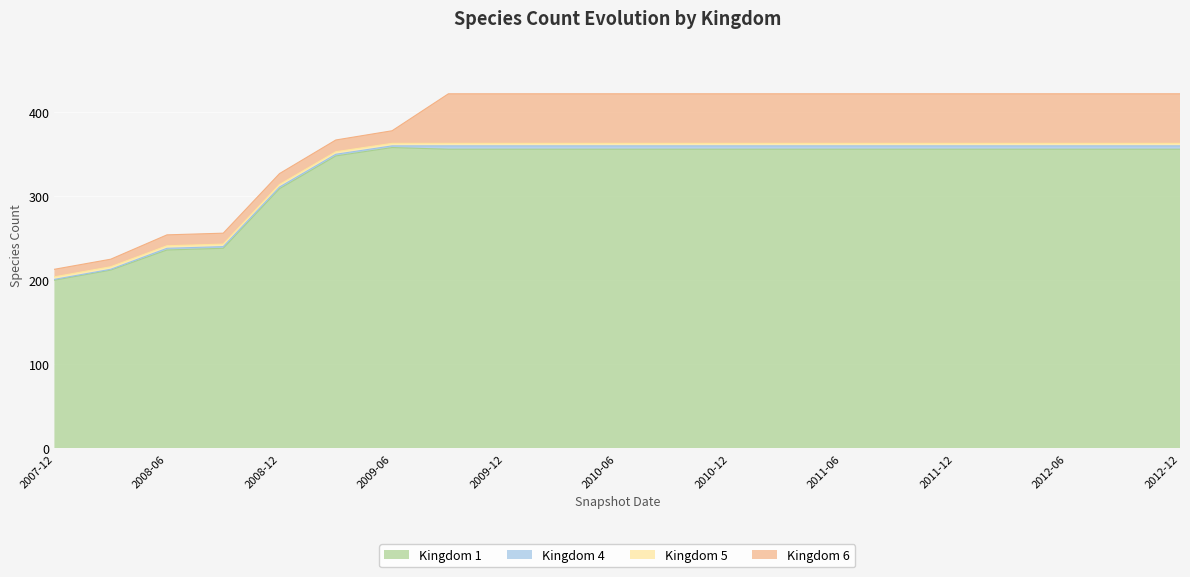

What is the label of the 14th point from the left?

2011-04-01